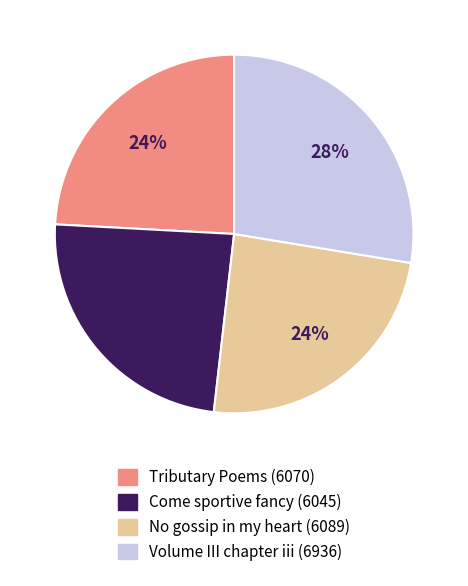

Count the number of slices in the pie.

4